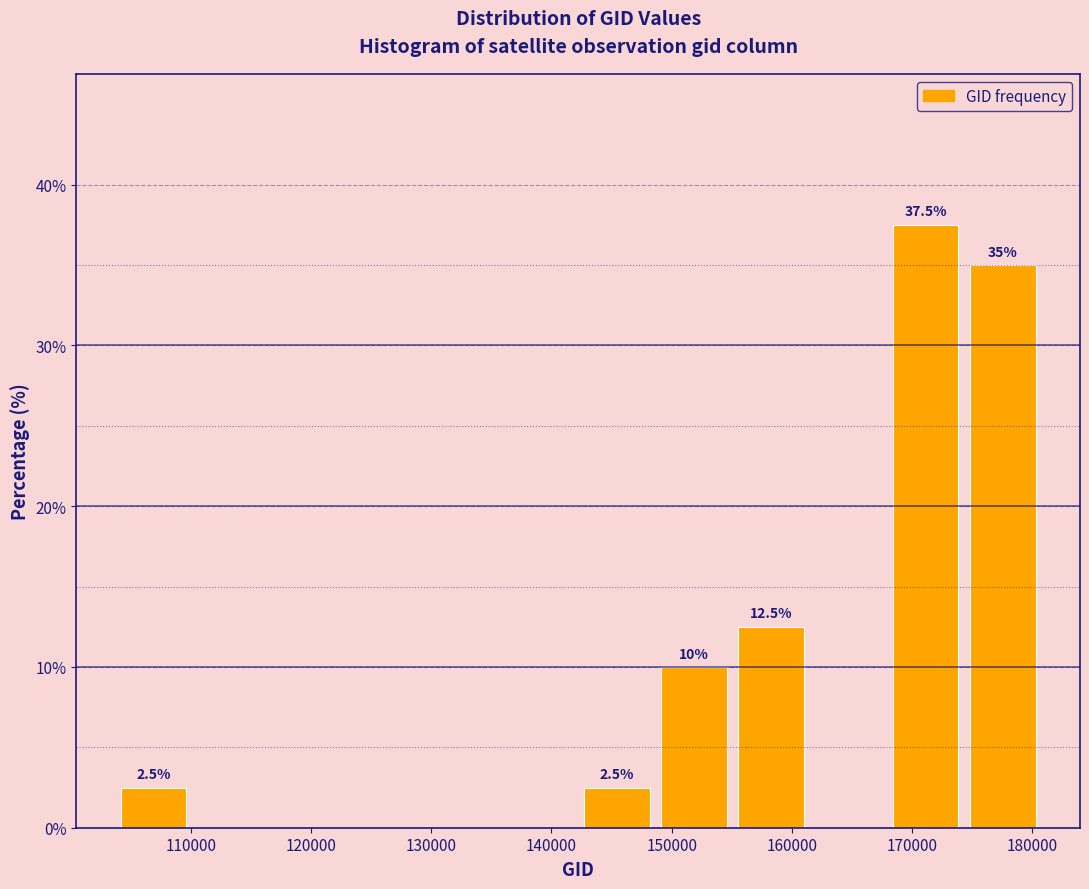

Over which range of the x-axis is the bar tallest?

168000 to 174000